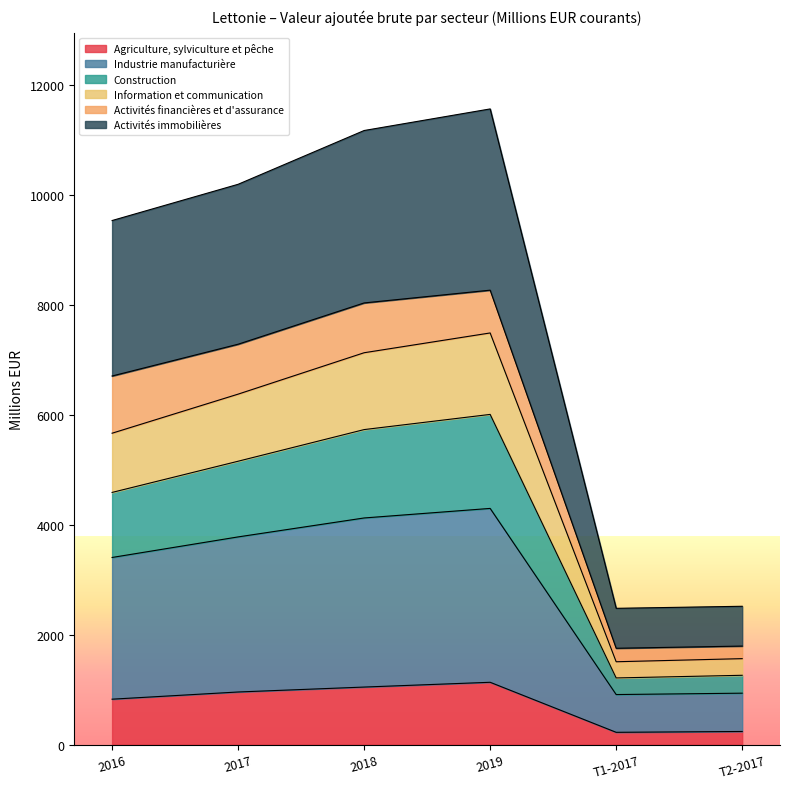

How many interior local peaks does the Industrie manufacturière series have?

1